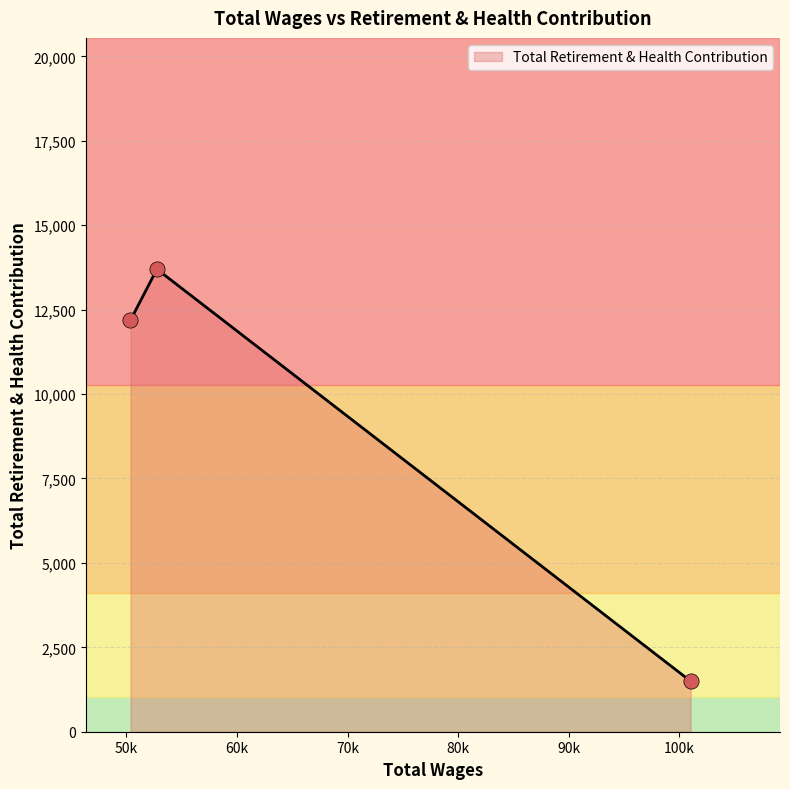

Approximately how many times larger is the value at 52762.0 compared to 101004.0?

9.2